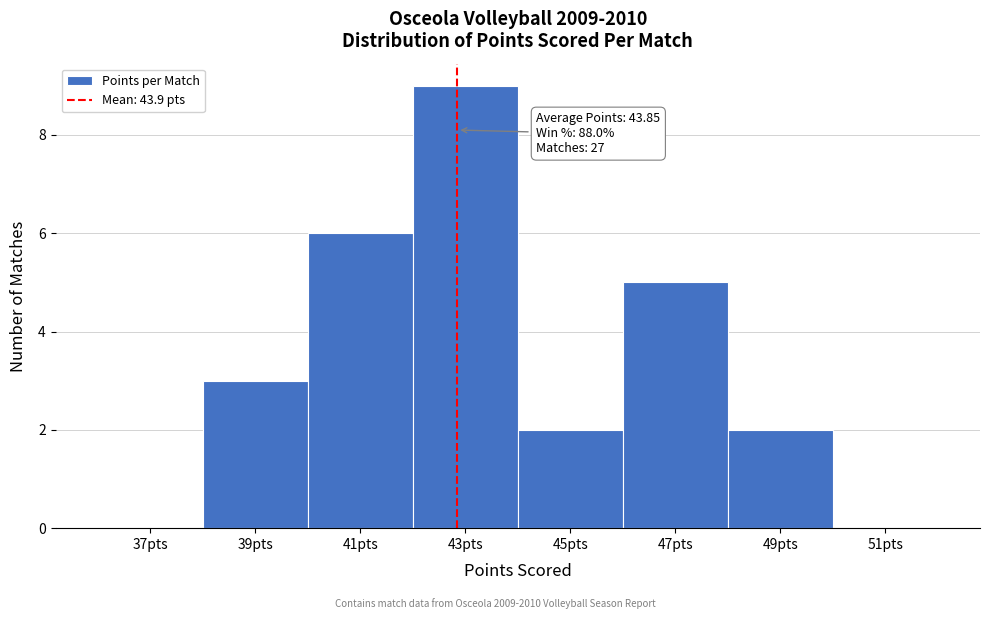

Reading left to right, what are all the values shown in this chart?

37pts=0	39pts=3	41pts=6	43pts=9	45pts=2	47pts=5	49pts=2	51pts=0